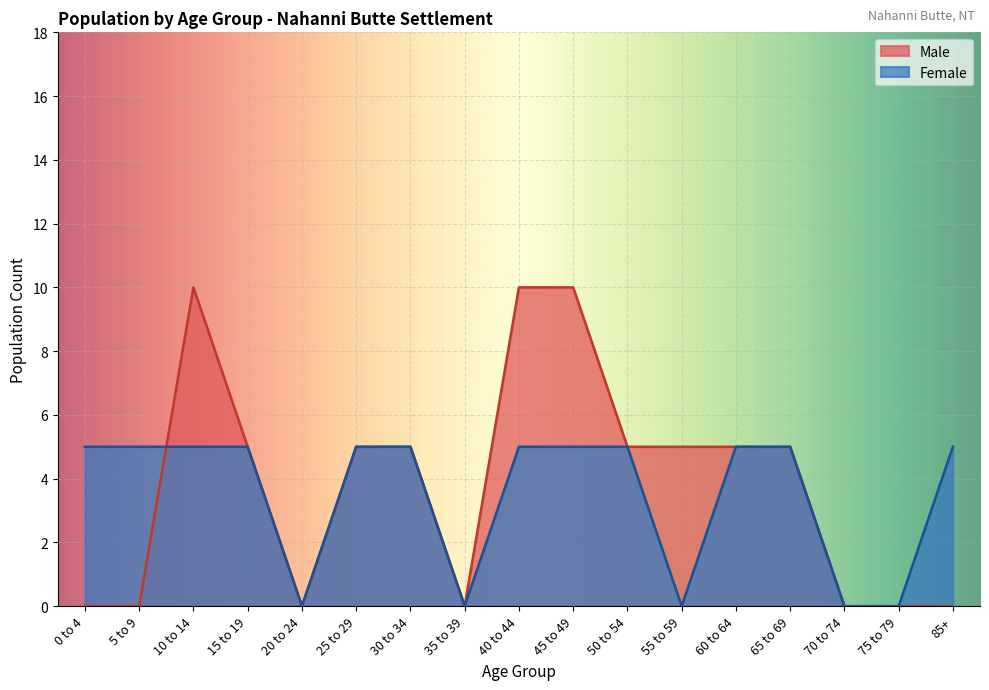

Does the chart display data point markers on the line(s)?

No